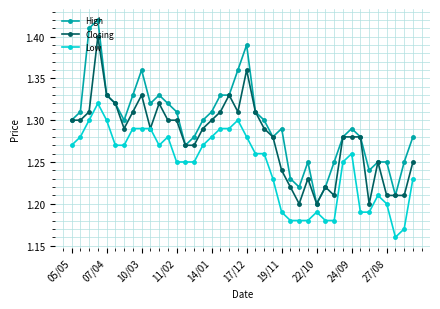

Which series has the largest range (max minus min)?

High